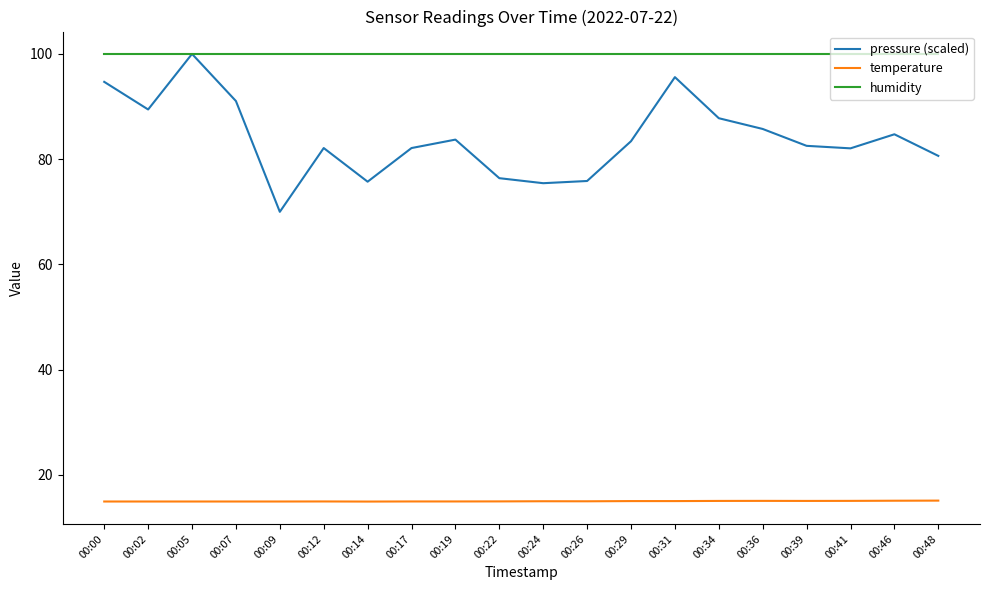

What is the maximum value shown in the chart?

100.0